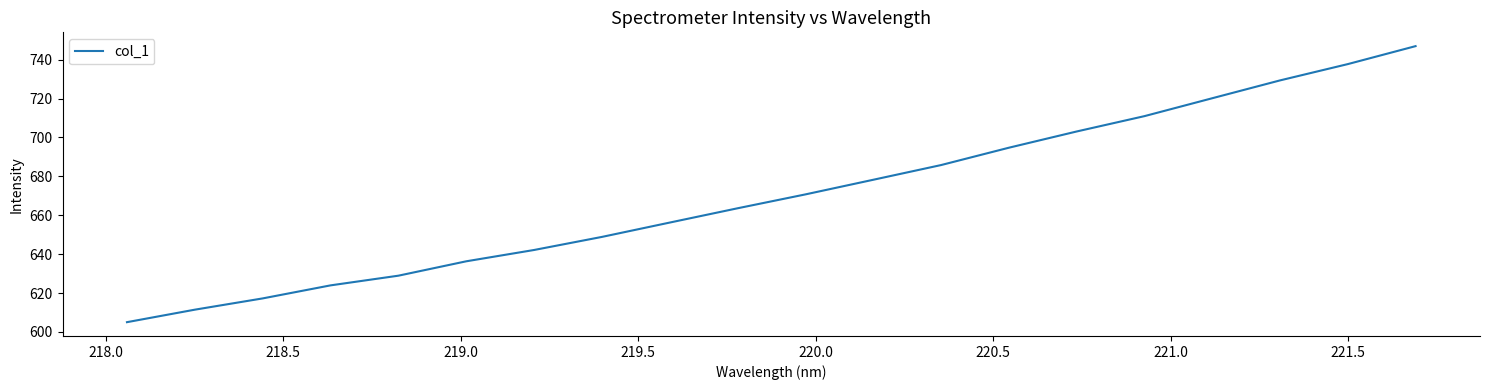

What is the difference between the maximum and minimum values?

142.0